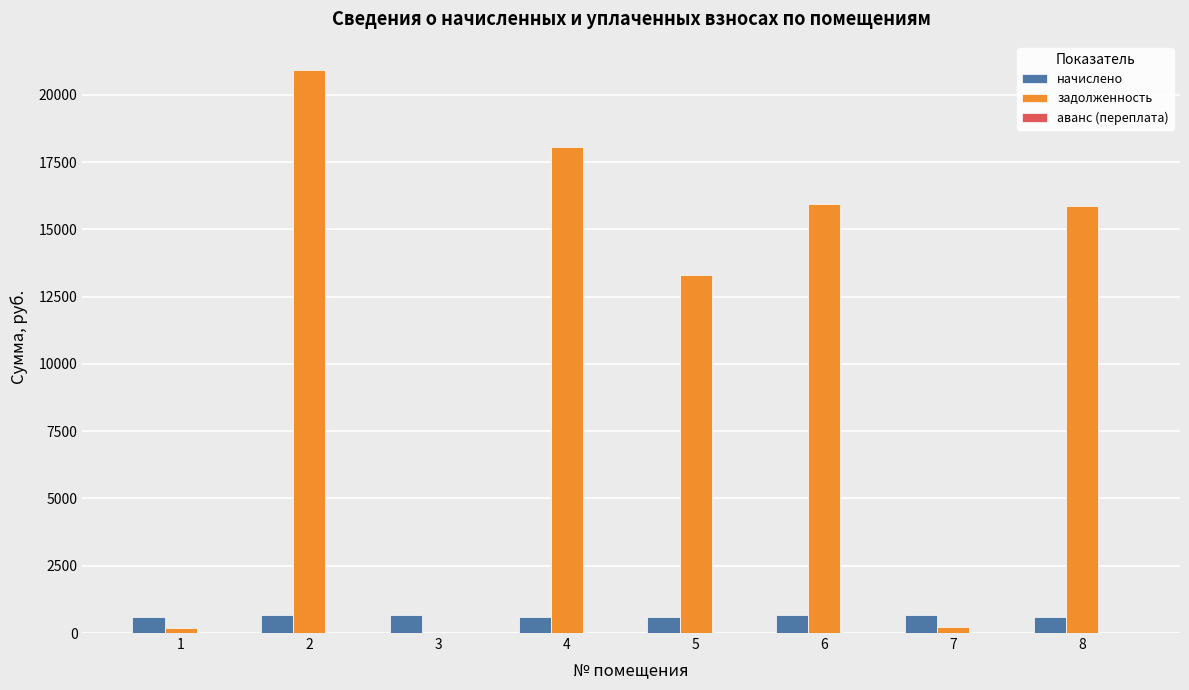

What is the sum of all задолженность values?

84531.0